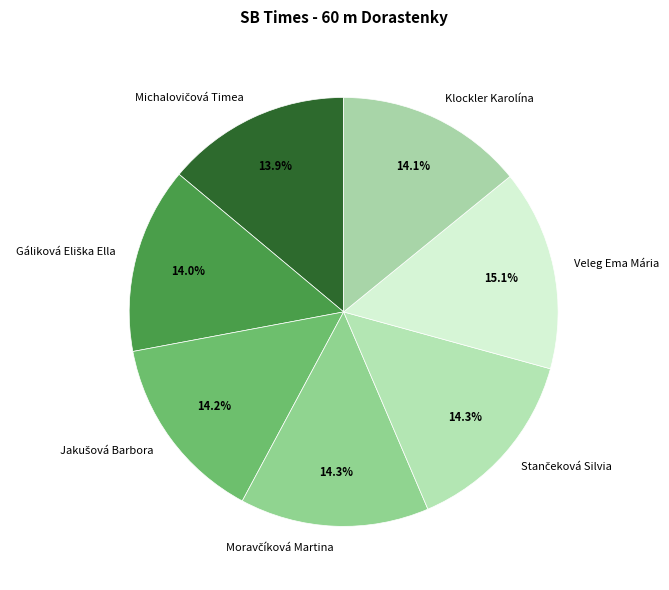

To the nearest percent, what is the difference between the largest and smallest slice percentages?

1%